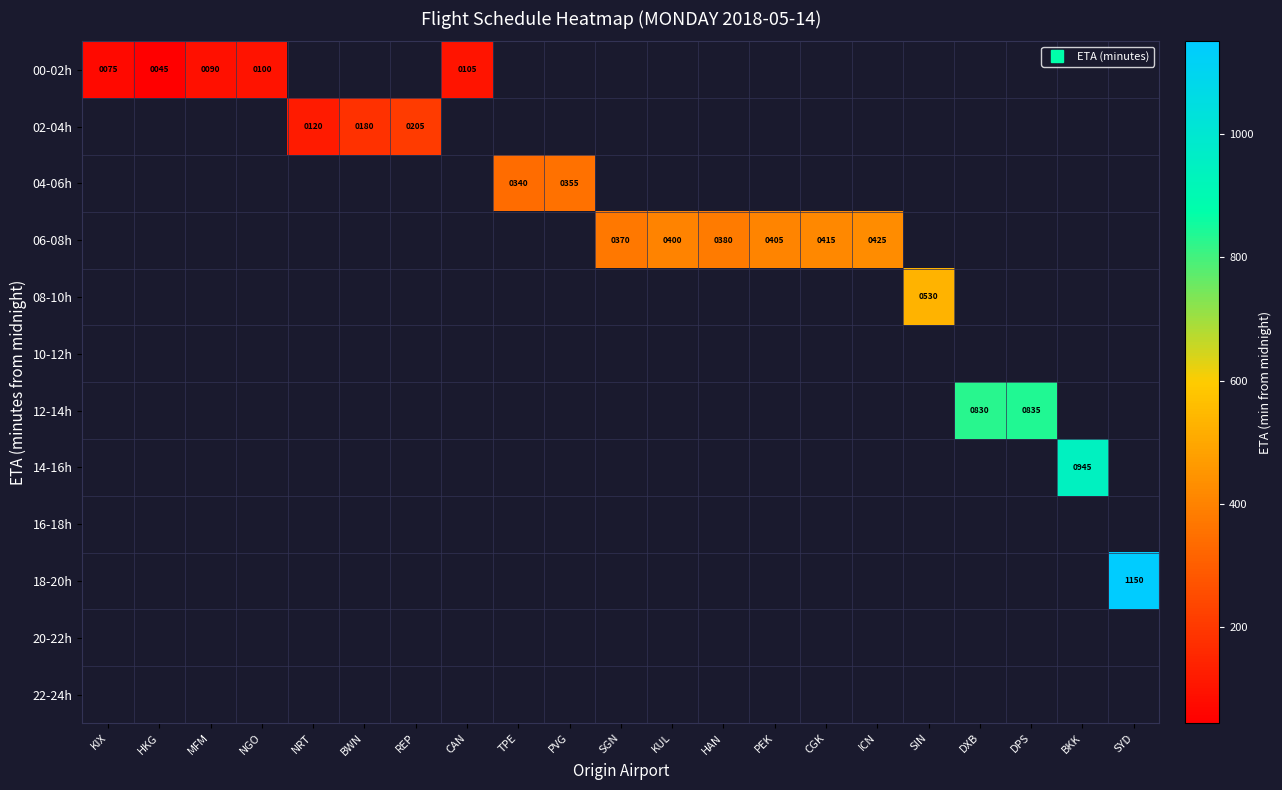

Count the number of categories in the chart.

21